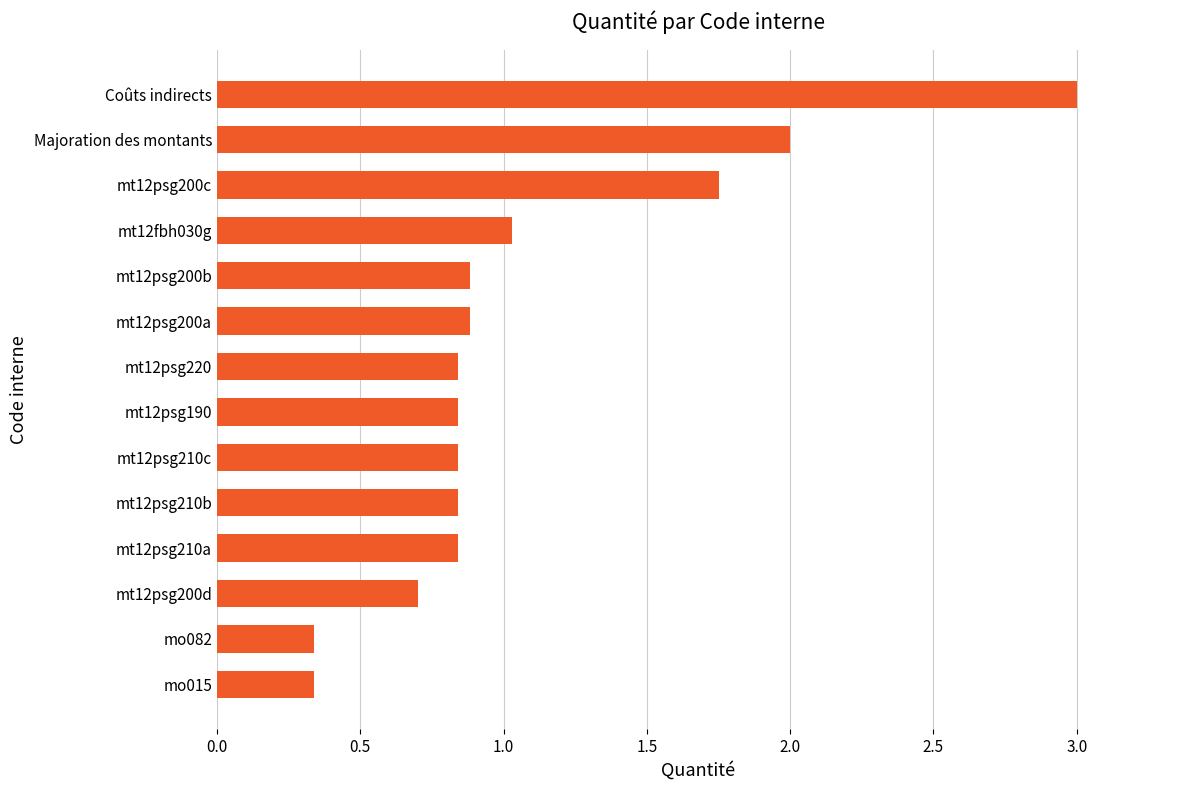

What is the difference between the values at mt12fbh030g and mo082?

0.7